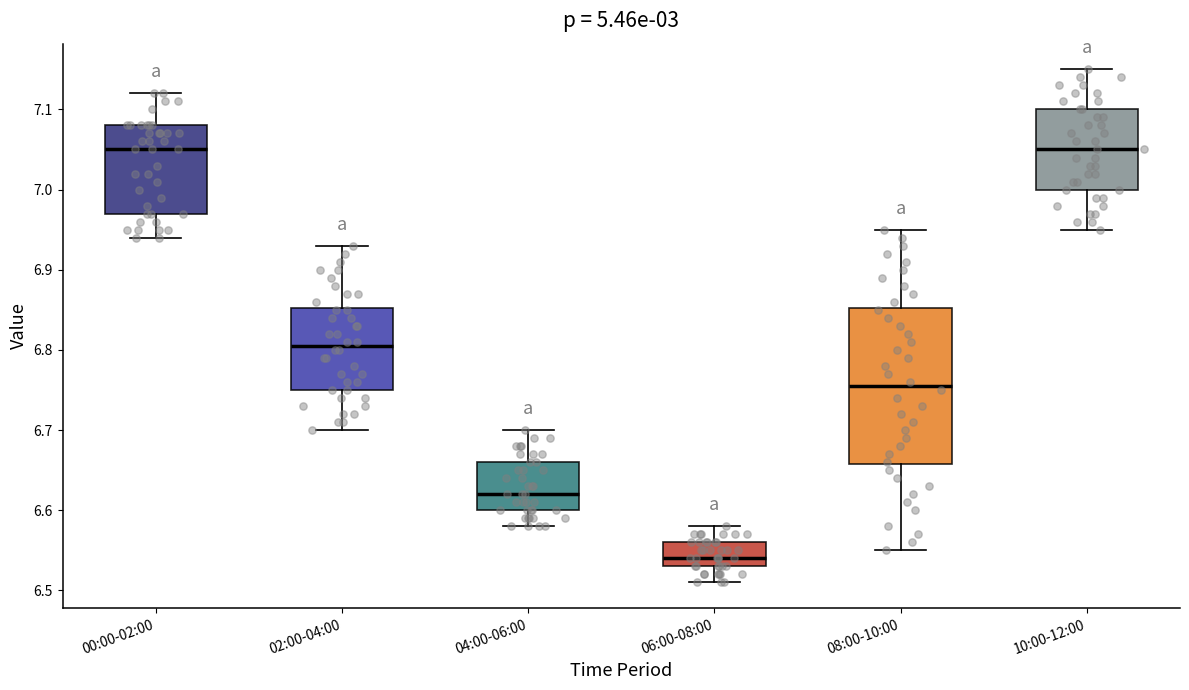

Where does the median line of the box for 00:00-02:00 sit on the y-axis? The values are not printed on the chart, so give them approximately, as read against the axis.

7.05